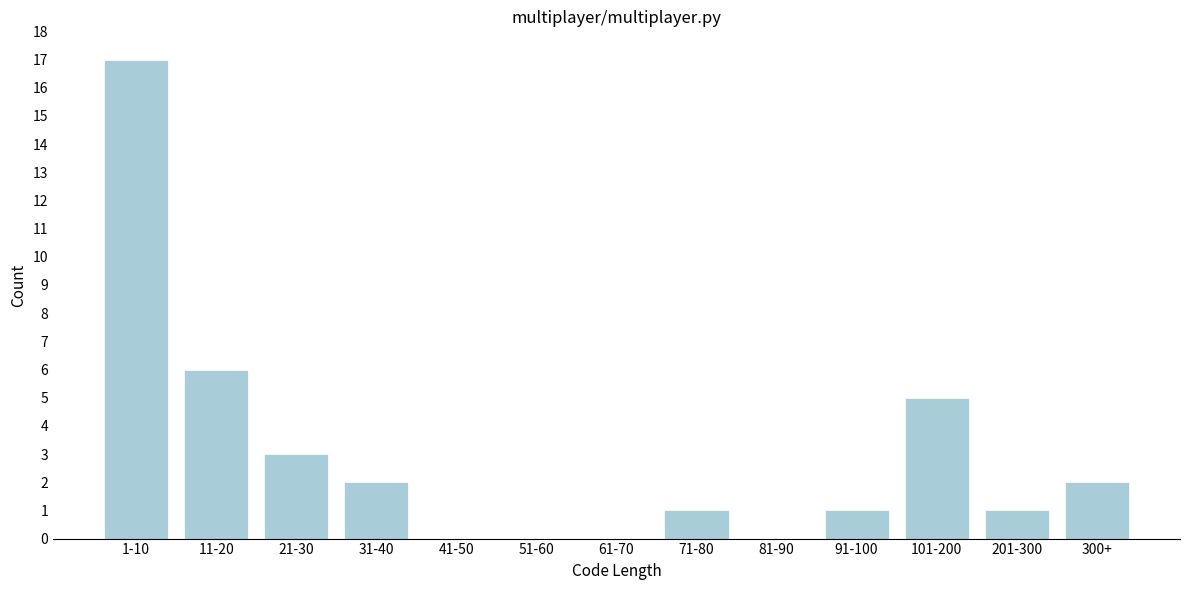

Reading left to right, transcribe all the data shown in this chart.

1-10=17	11-20=6	21-30=3	31-40=2	41-50=0	51-60=0	61-70=0	71-80=1	81-90=0	91-100=1	101-200=5	201-300=1	300+=2